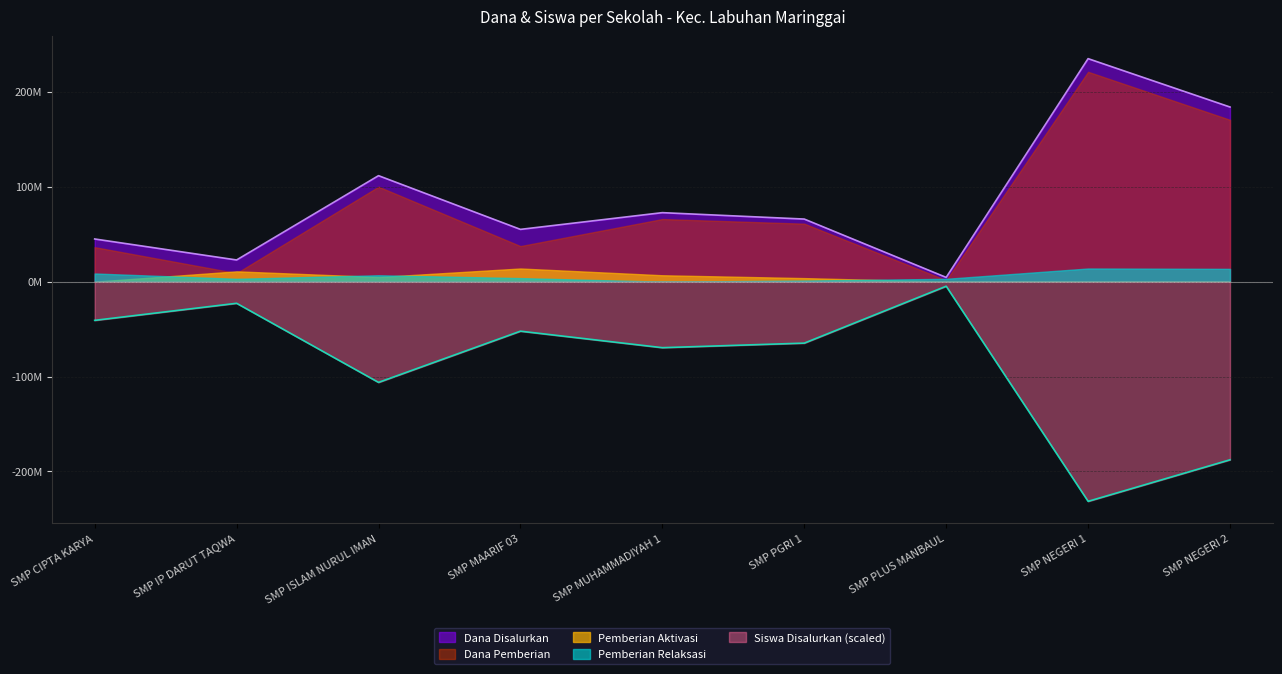

Reading left to right, extract all data points from this chart.

Dana Disalurkan: 45000000	22875000	111750000	55125000	72750000	66000000	4500000	235125000	184125000
Dana Pemberian: 36375000	9000000	100125000	37500000	66000000	61125000	1500000	221250000	170625000
Pemberian Aktivasi: 0	10875000	4875000	13875000	6750000	3750000	0	0	0
Pemberian Relaksasi: 8625000	3000000	6750000	3750000	0	1125000	3000000	13875000	13500000
Siswa Disalurkan: 68	38	177	87	116	108	8	386	313